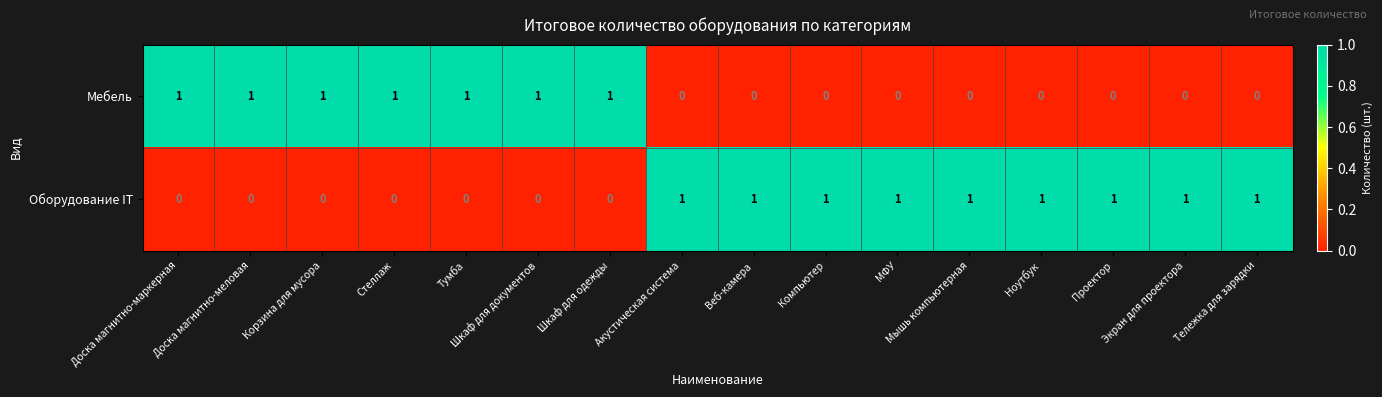

Rank the series at Проектор from highest to lowest value.

Оборудование IT, Мебель